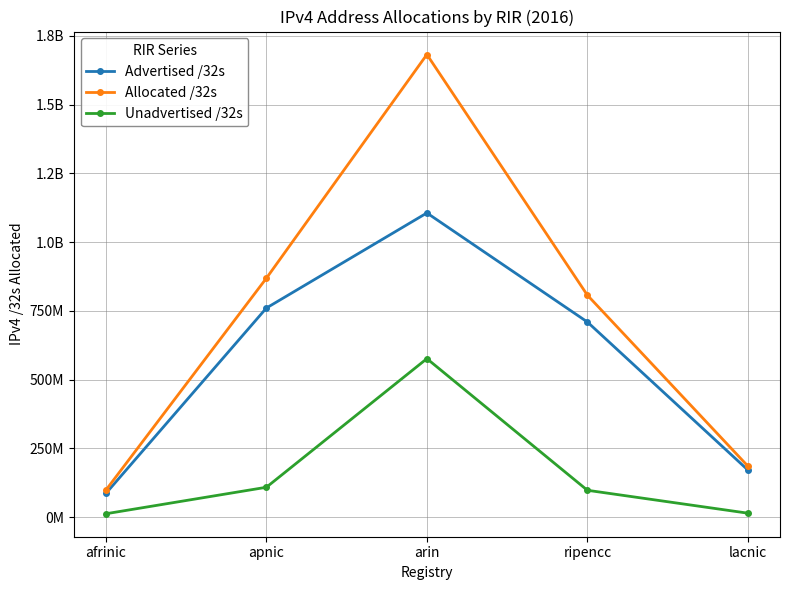

What are all the series names shown in the legend?

Advertised /32s, Allocated /32s, Unadvertised /32s